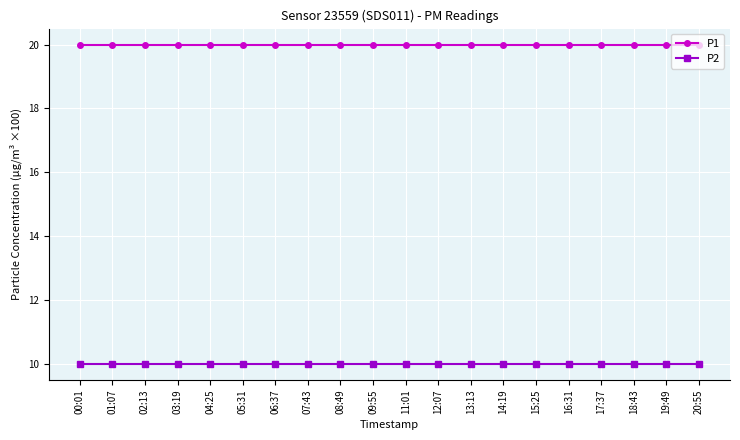

True or false: P1 has a value of 5.0 at 17:37.

False